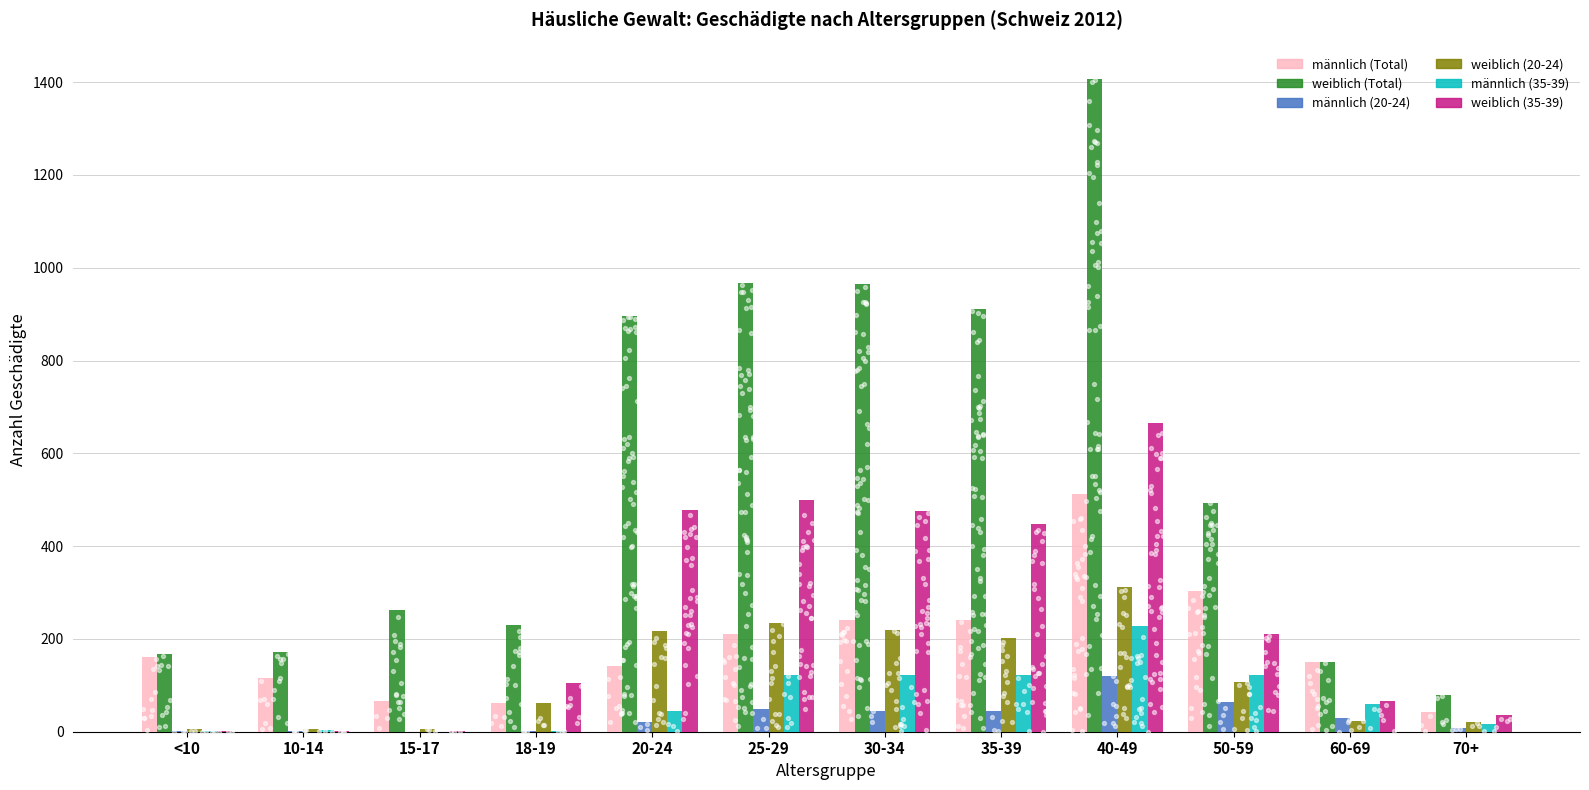

What are all the series names shown in the legend?

männlich (Total), weiblich (Total), männlich (20-24), weiblich (20-24), männlich (35-39), weiblich (35-39)